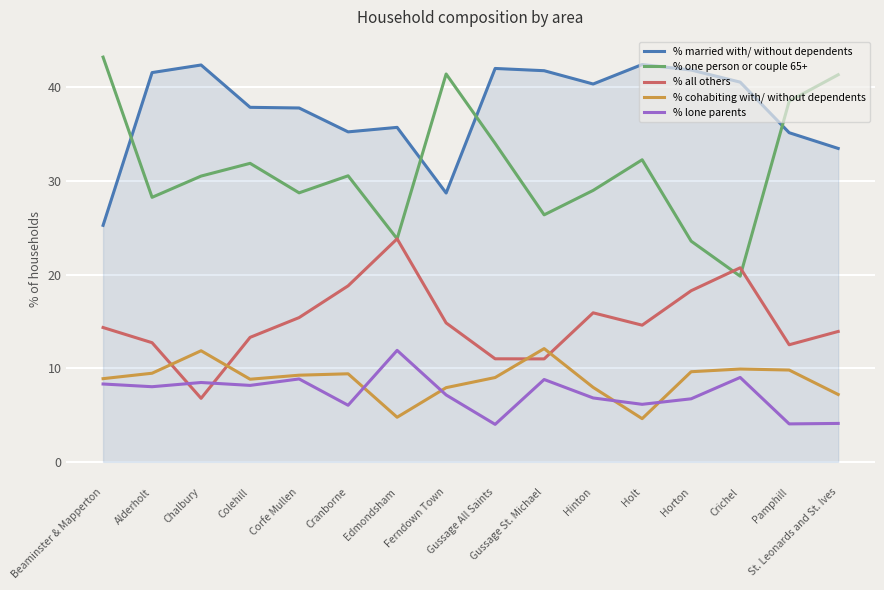

What is the difference between the second highest and minimum values in the % lone parents series?

5.0